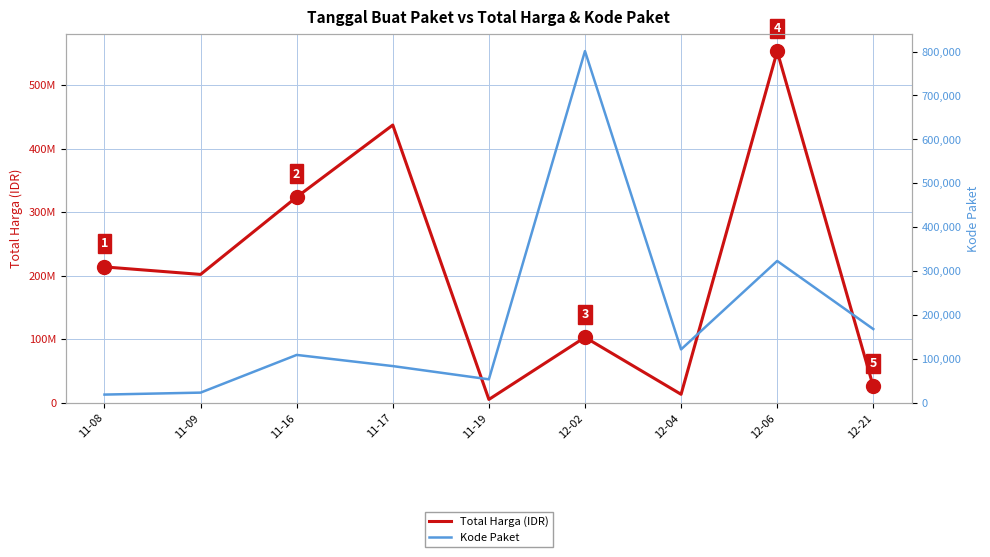

What is the label of the 3rd point from the right?

12-04